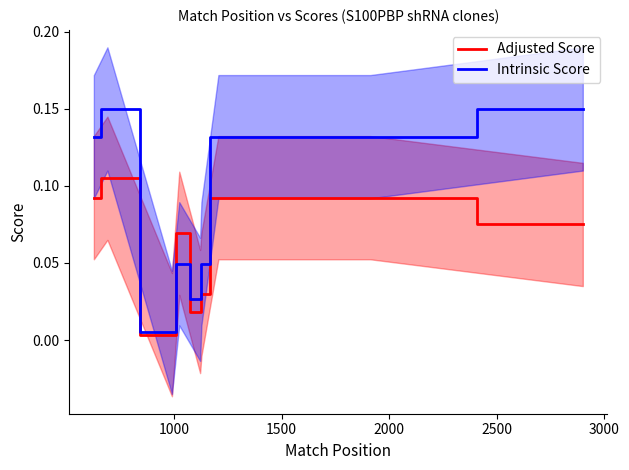

The value of Adjusted Score at 8 is 0.1. True or false?

False